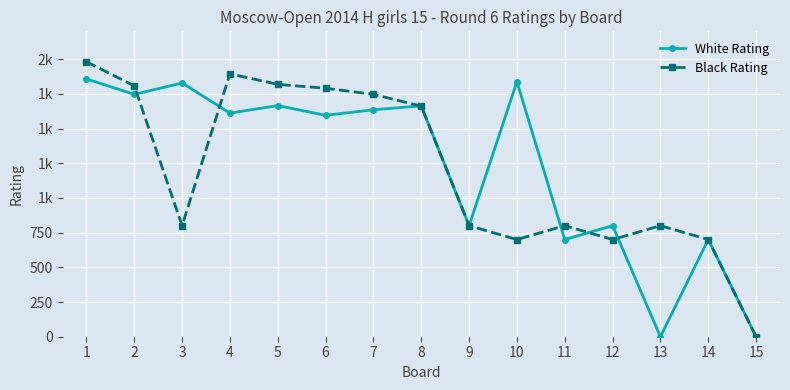

What are all the series names shown in the legend?

White Rating, Black Rating